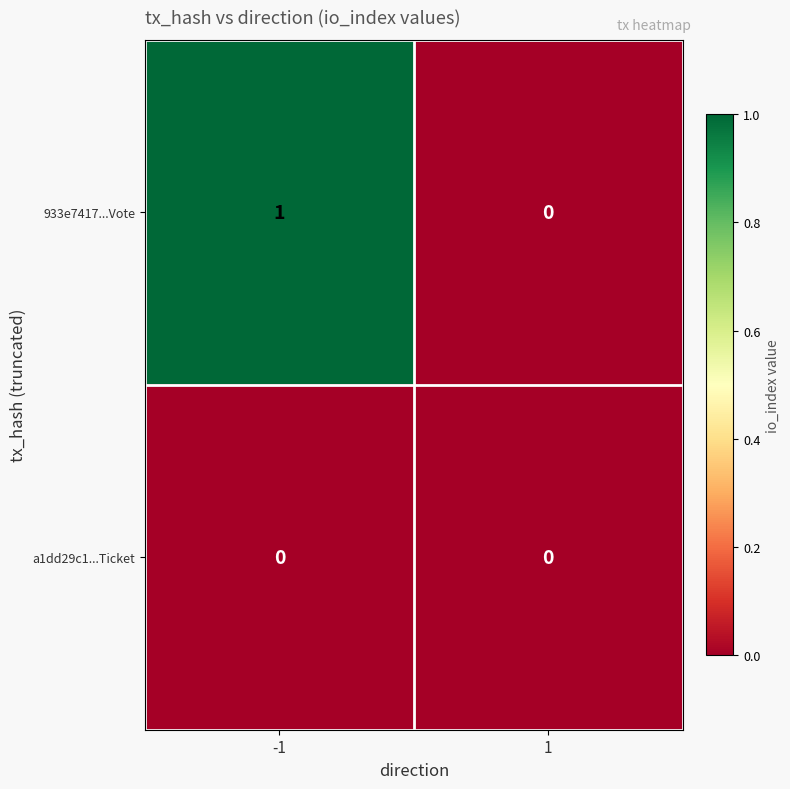

Reading left to right, what are all the values shown in this chart?

933e7417...Vote: 1	0
a1dd29c1...Ticket: 0	0